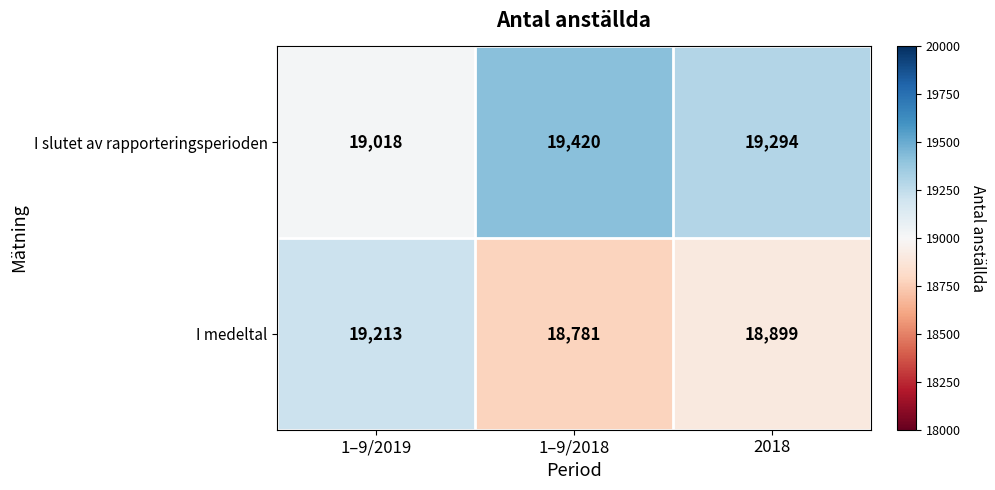

List the series in order of their peak value, highest first.

I slutet av rapporteringsperioden, I medeltal